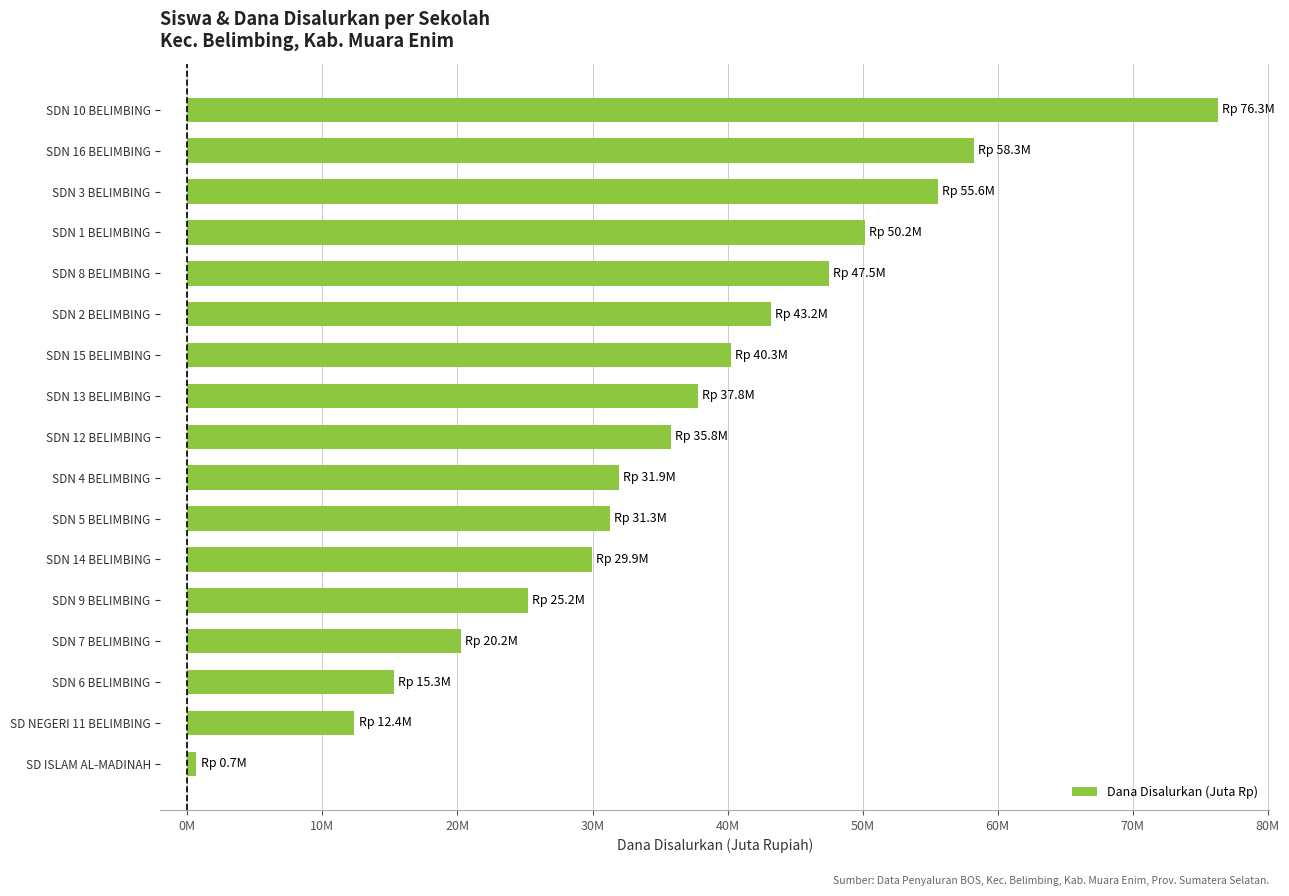

Does the chart contain any negative values?

No